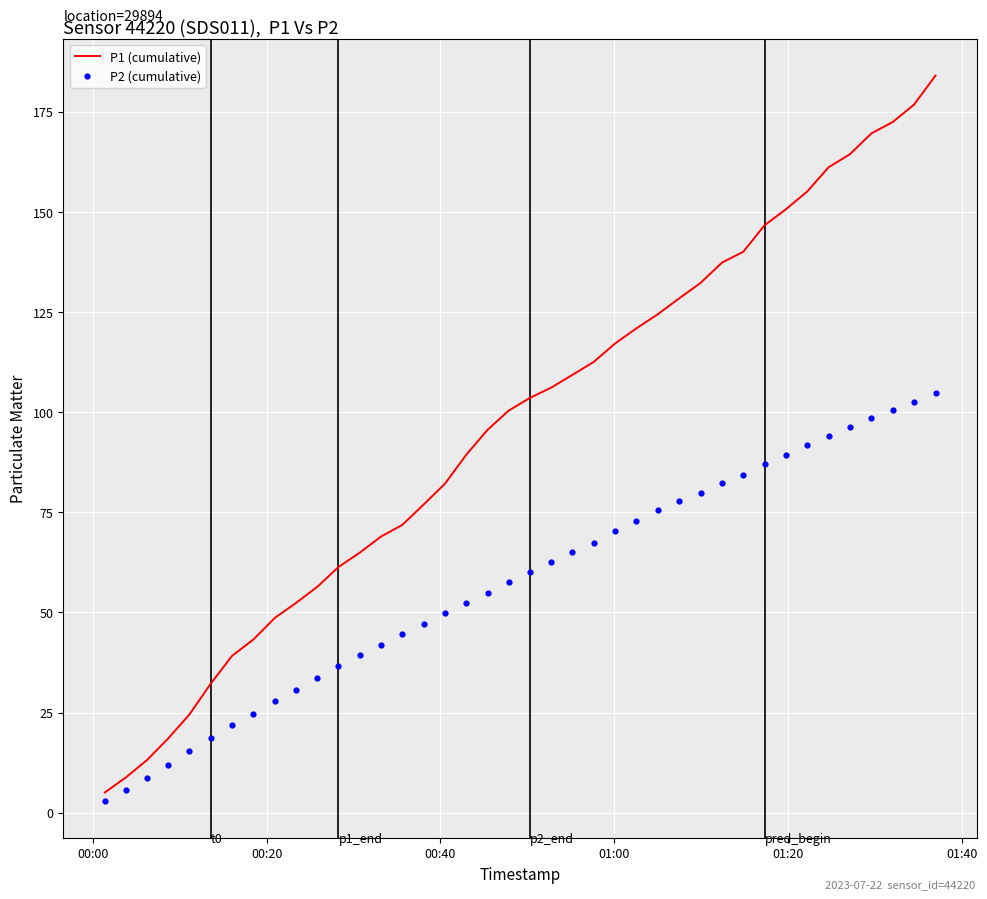

Which series has the largest Y range (max minus min)?

P1 (cumulative)